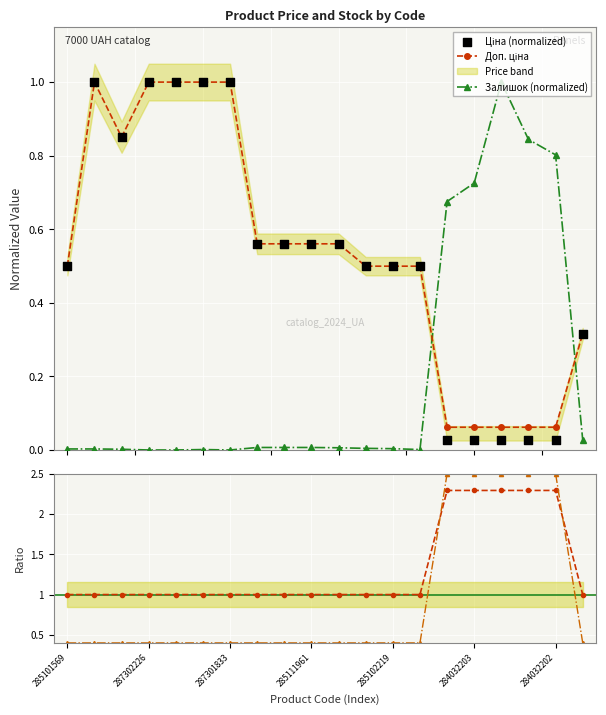

Which series has the widest spread of Y values?

Залишок ratio